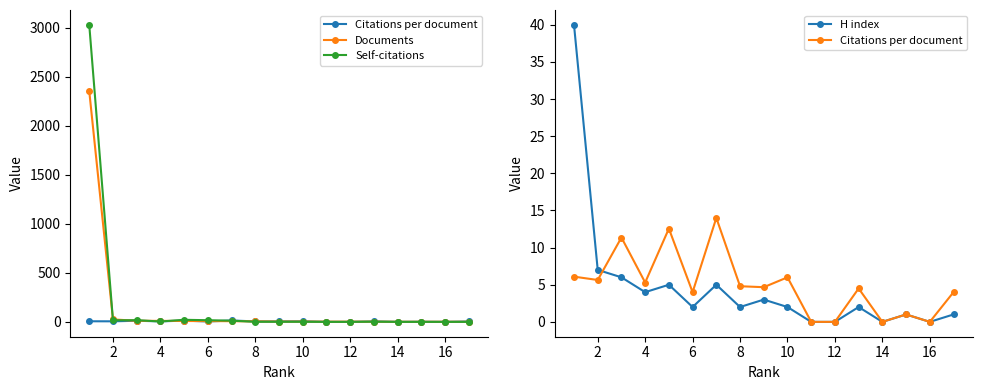

Rank the series by their maximum value, from highest to lowest.

Self-citations, Documents, H index, Citations per document